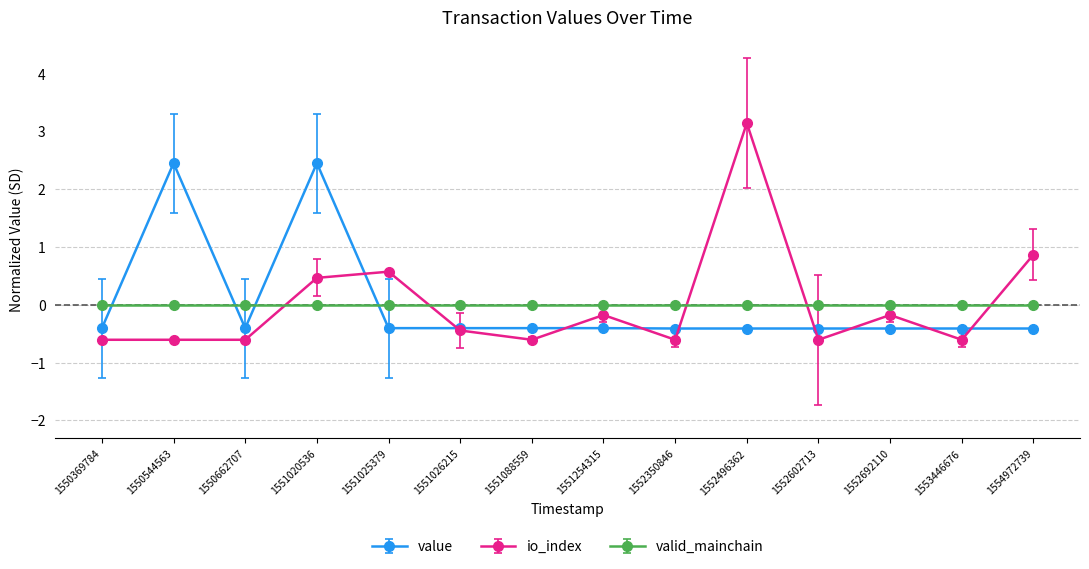

How many data points in io_index are less than 0?

10